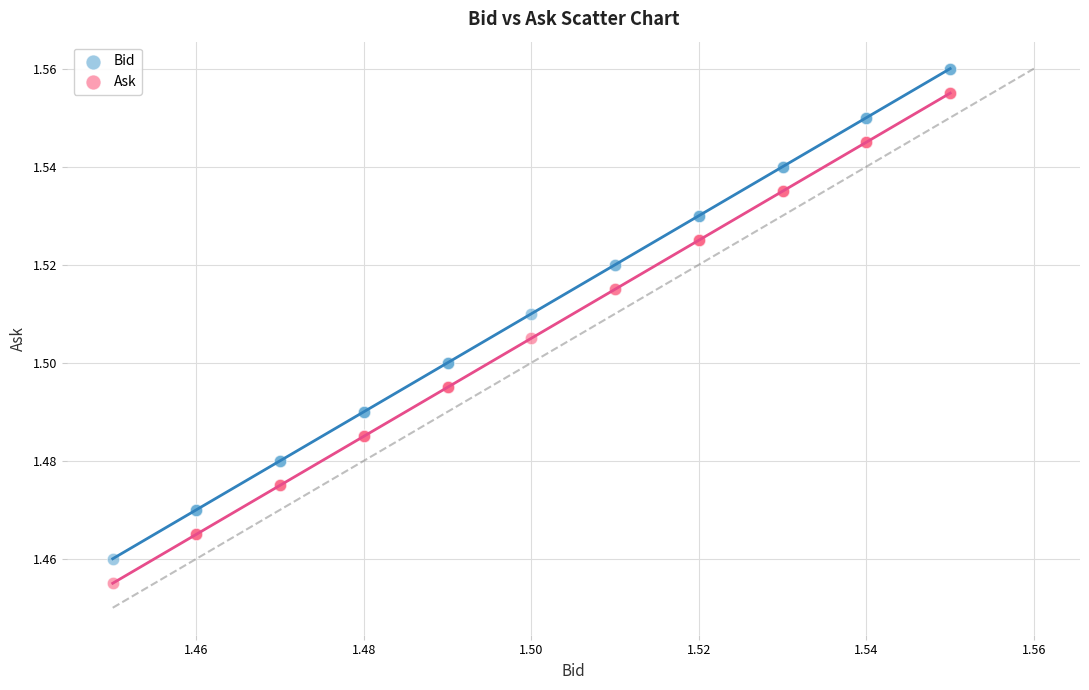

Which series reaches the maximum Y coordinate?

Bid